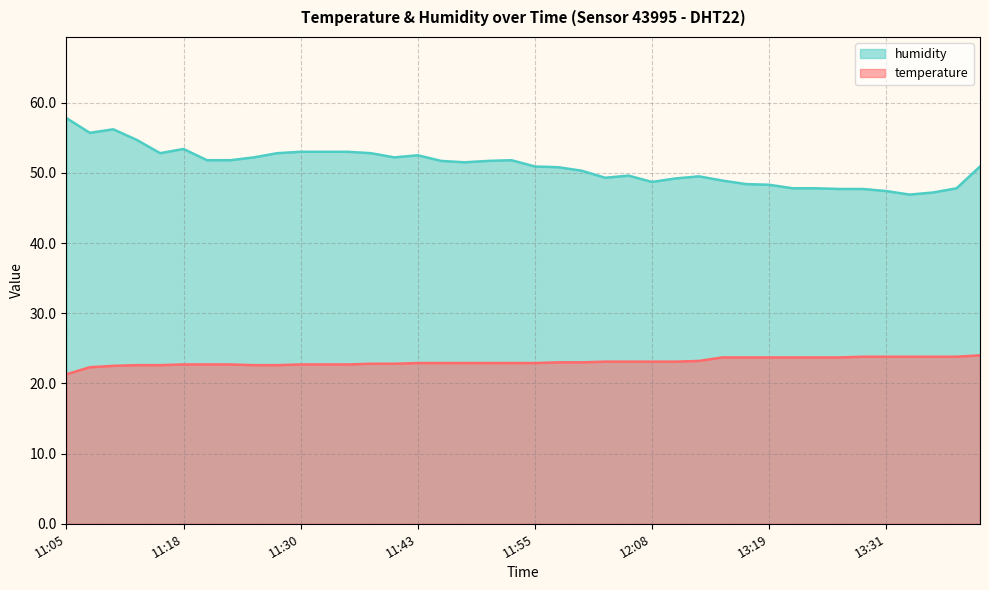

Which series has the largest range (max minus min)?

humidity